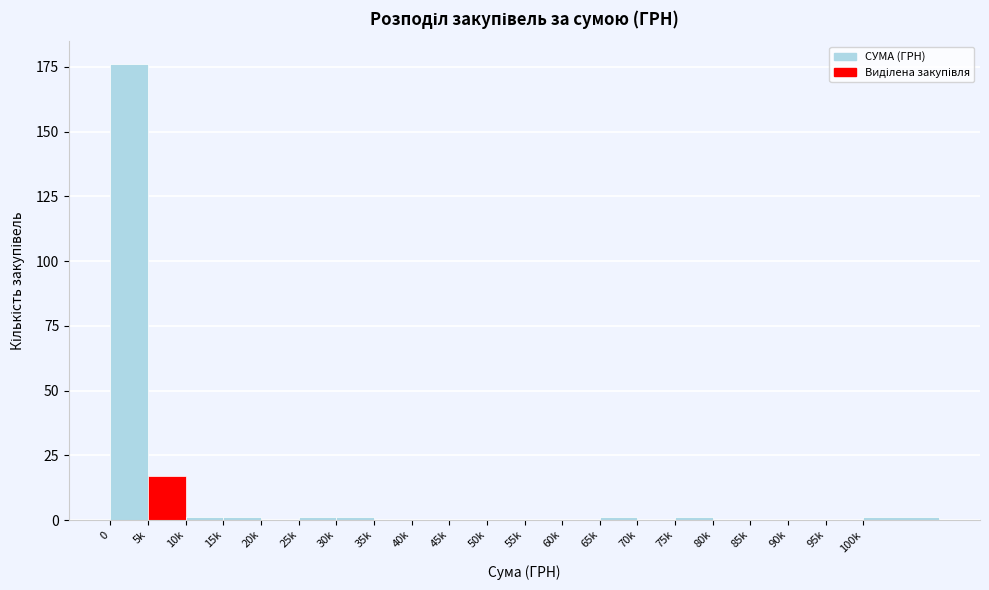

Reading left to right, transcribe all the data shown in this chart.

0=176	5k=17	10k=1	15k=1	20k=0	25k=1	30k=1	35k=0	40k=0	45k=0	50k=0	55k=0	60k=0	65k=1	70k=0	75k=1	80k=0	85k=0	90k=0	95k=0	100k=1